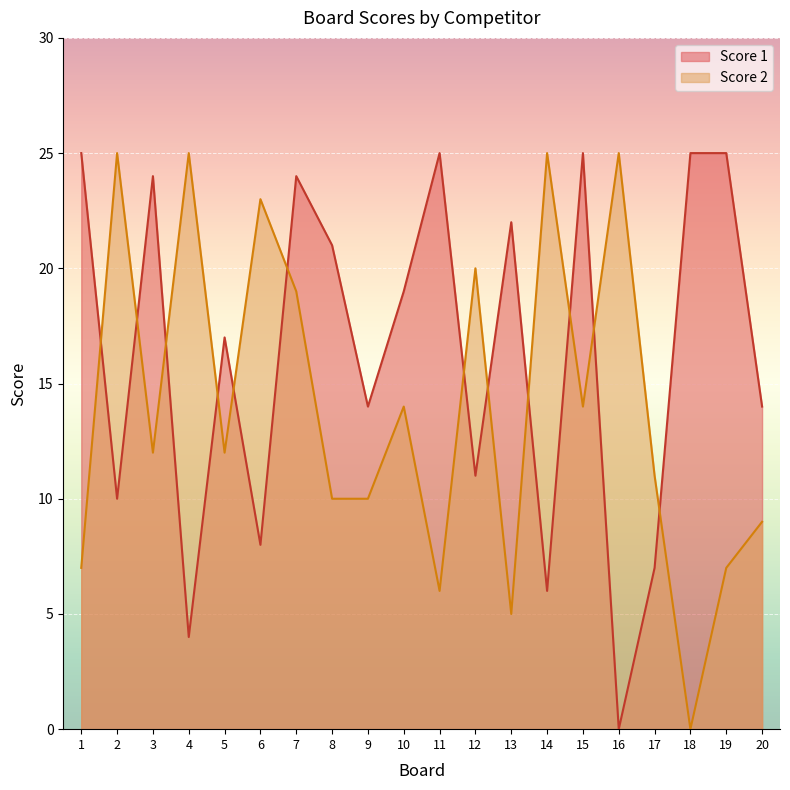

How many interior local valleys does the Score 1 series have?

7